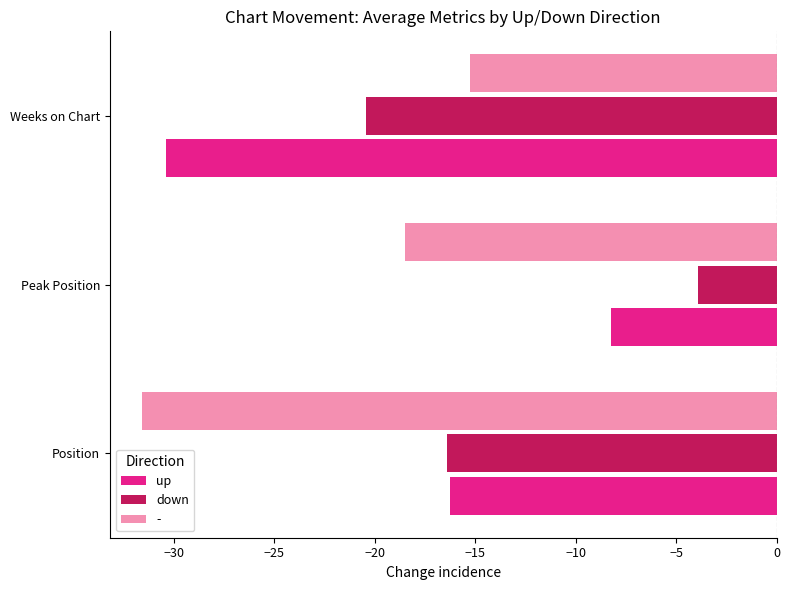

Read the up value at Peak Position.

-8.2